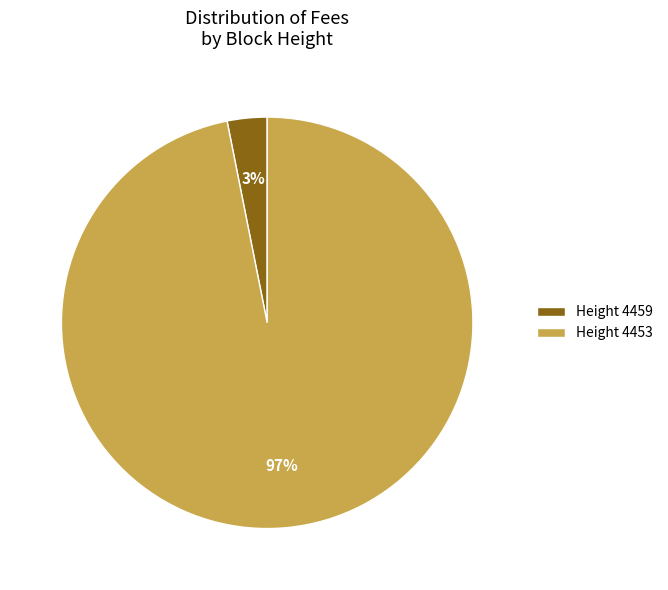

Is the sum of Height 4459 and Height 4453 greater than half?

Yes